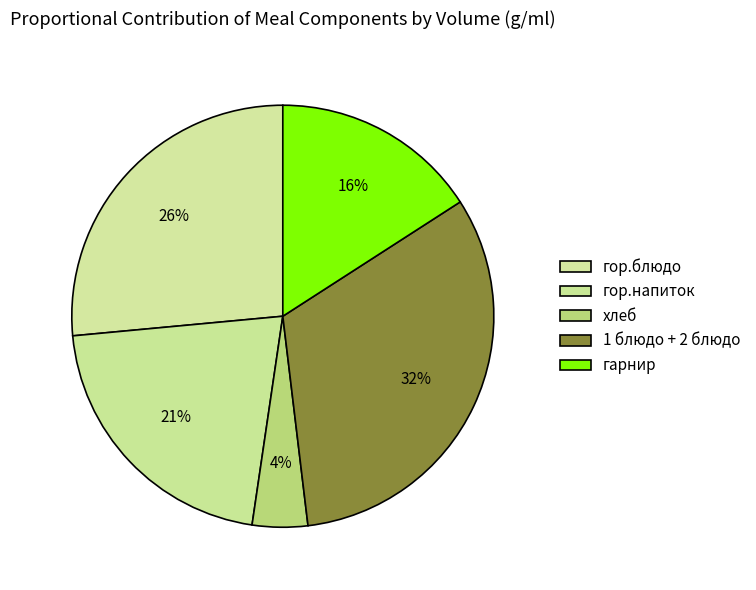

How many slices are in this pie chart?

5